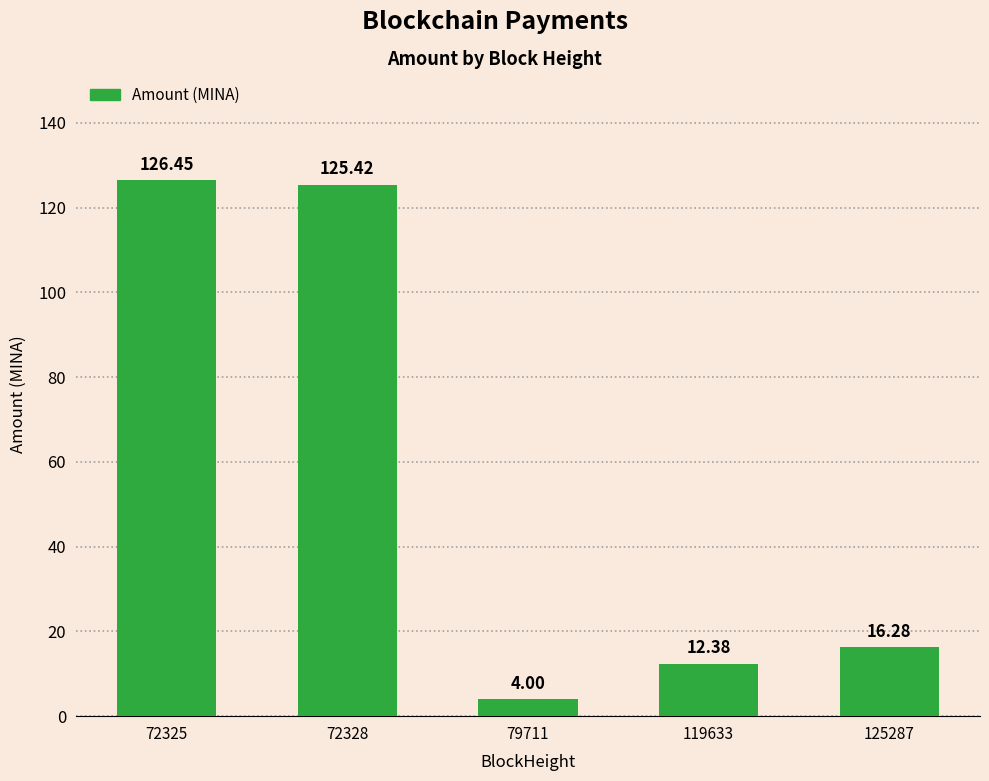

What is the average value?

56.9